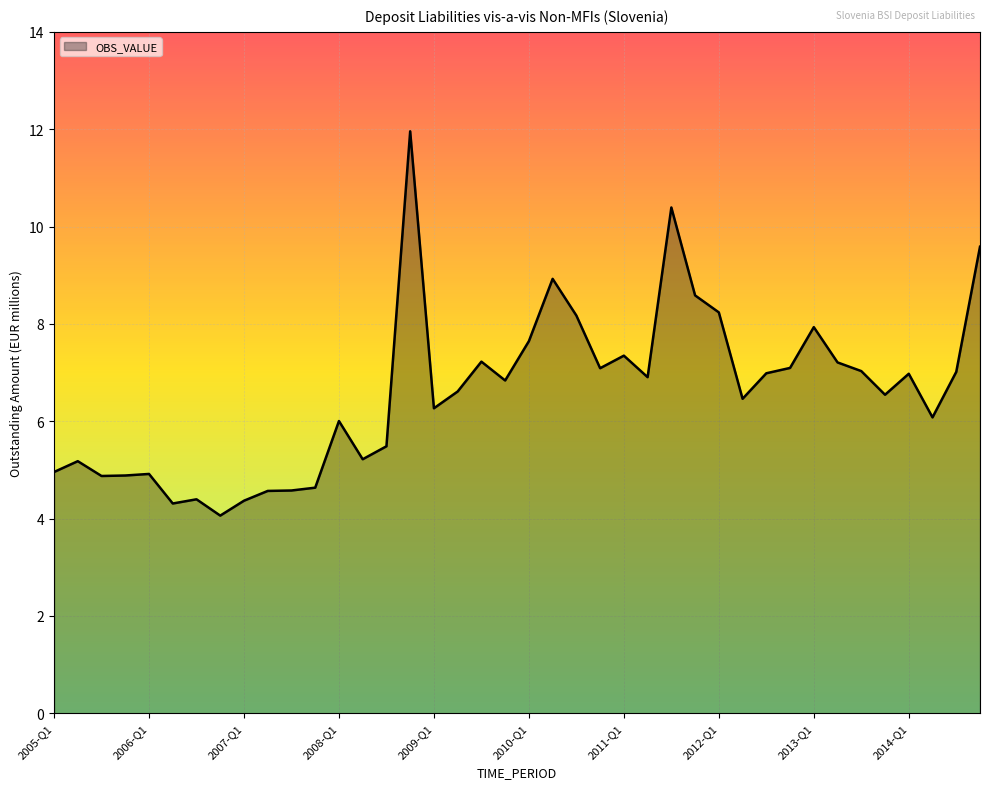

What is the minimum value shown in the chart?

4.1